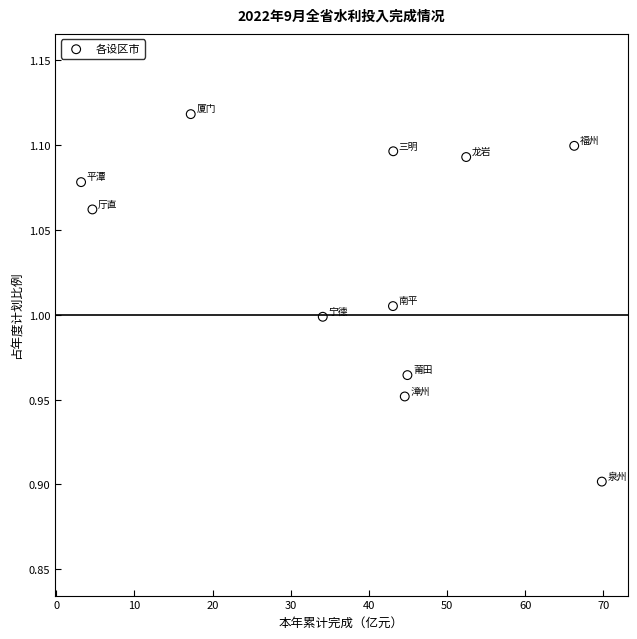

What is the range of X values (max minus min)?

66.6